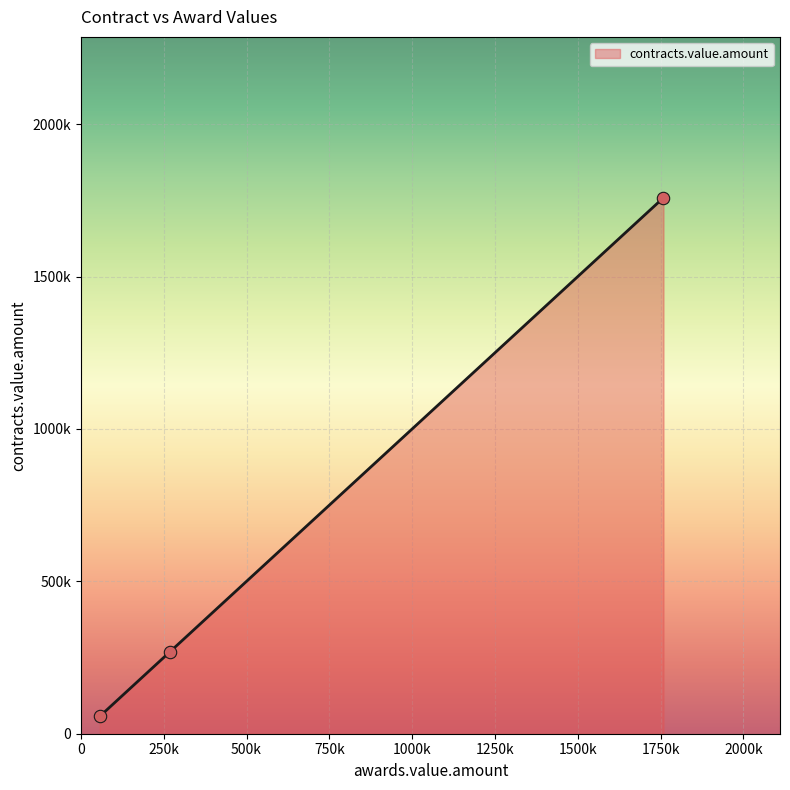

Does the chart have visible grid lines?

Yes